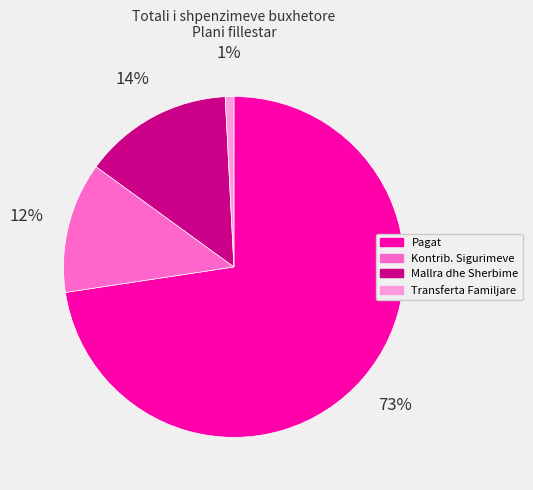

What is the smallest slice in the pie chart?

Transferta Familjare